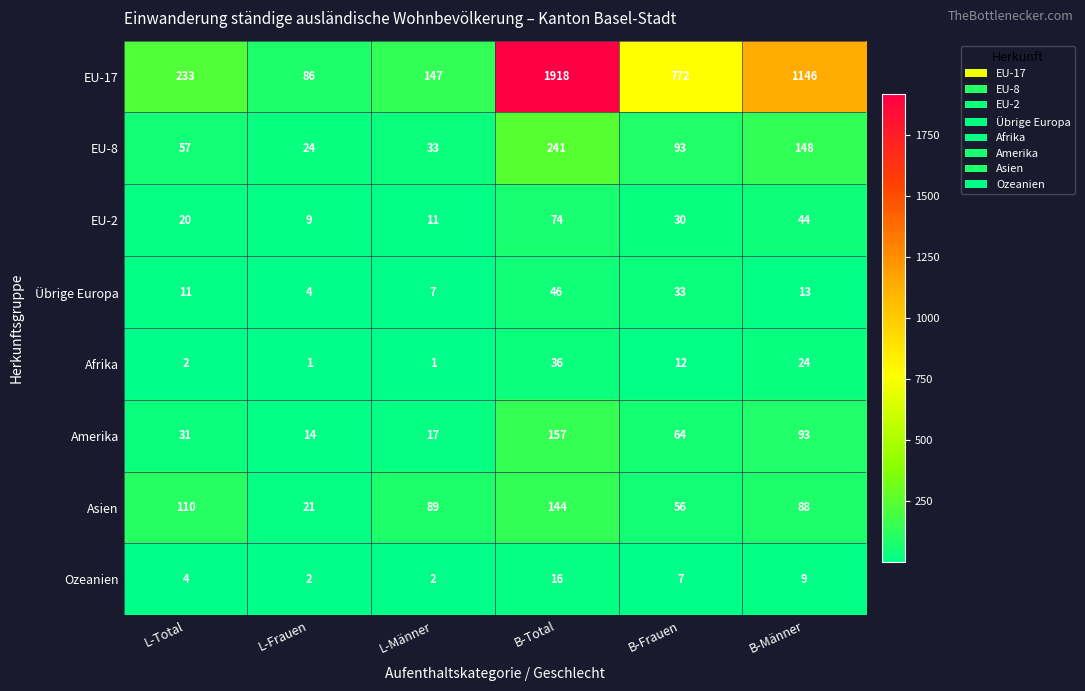

Which series has the widest spread of values?

EU-17